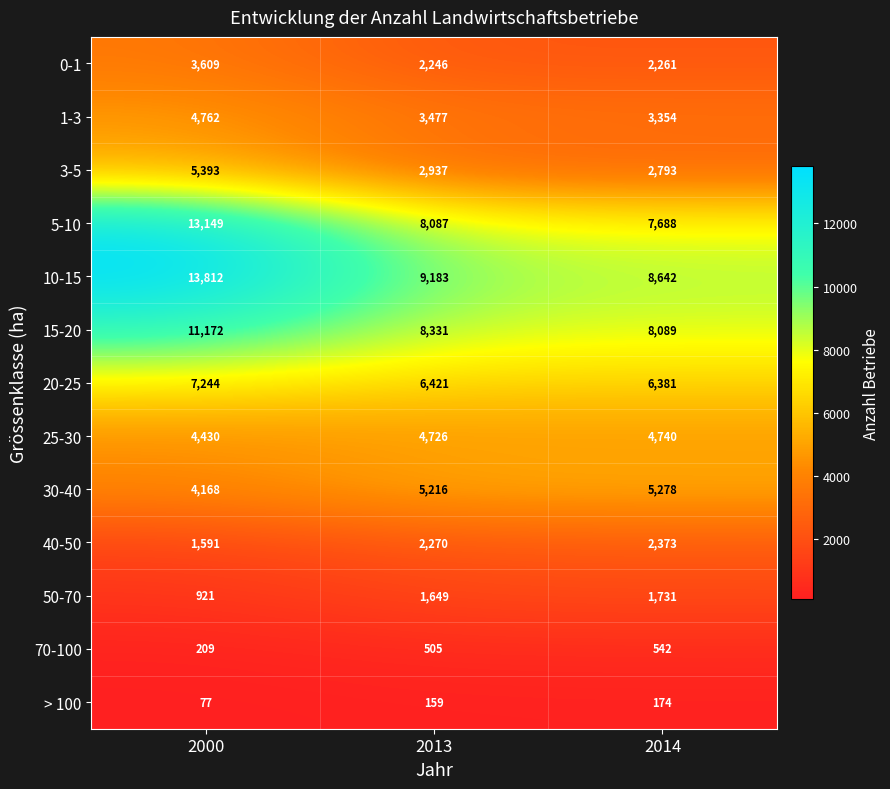

The value of 25-30 at 2000 is 4430. True or false?

True